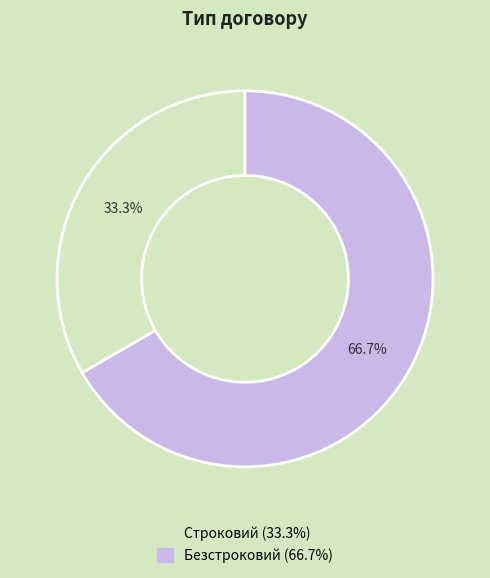

Rank the categories by value from lowest to highest.

Строковий, Безстроковий